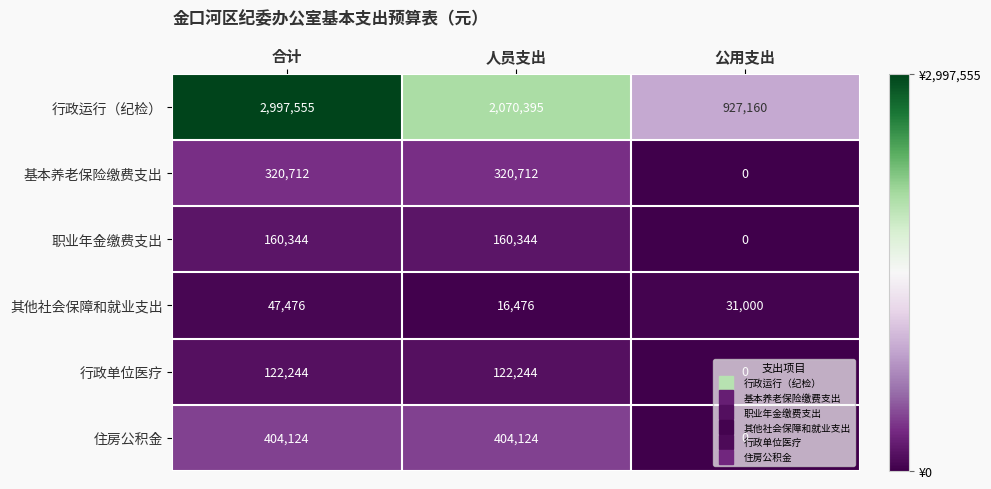

Rank the series at 合计 from lowest to highest value.

其他社会保障和就业支出, 行政单位医疗, 职业年金缴费支出, 基本养老保险缴费支出, 住房公积金, 行政运行（纪检）